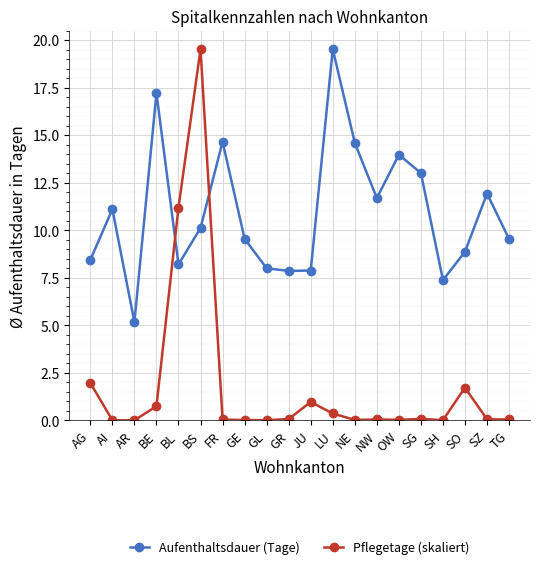

What is the label of the 1st point from the right?

TG